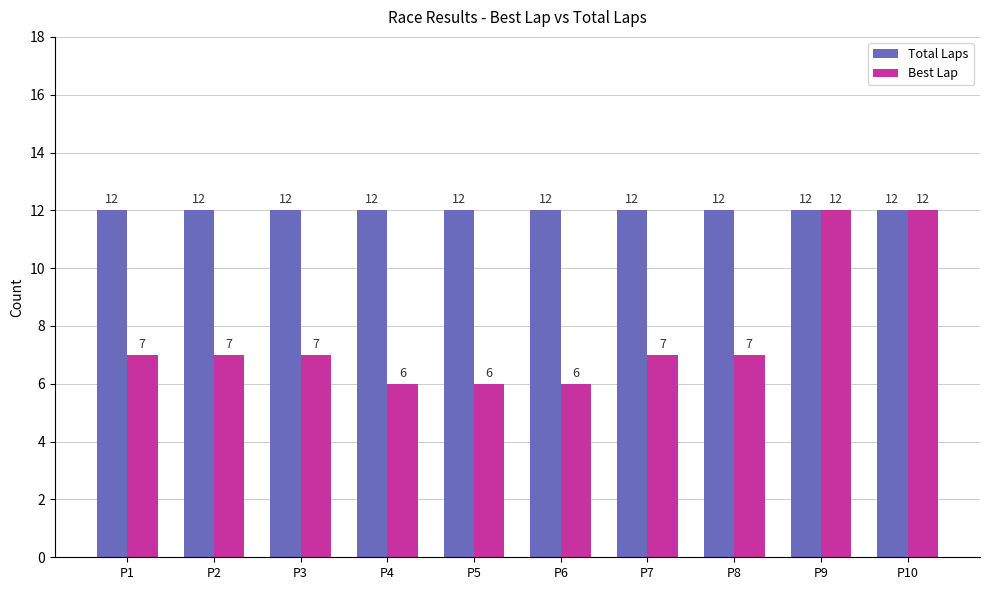

Reading left to right, extract all data points from this chart.

Total Laps: P1=12	P2=12	P3=12	P4=12	P5=12	P6=12	P7=12	P8=12	P9=12	P10=12
Best Lap: P1=7	P2=7	P3=7	P4=6	P5=6	P6=6	P7=7	P8=7	P9=12	P10=12